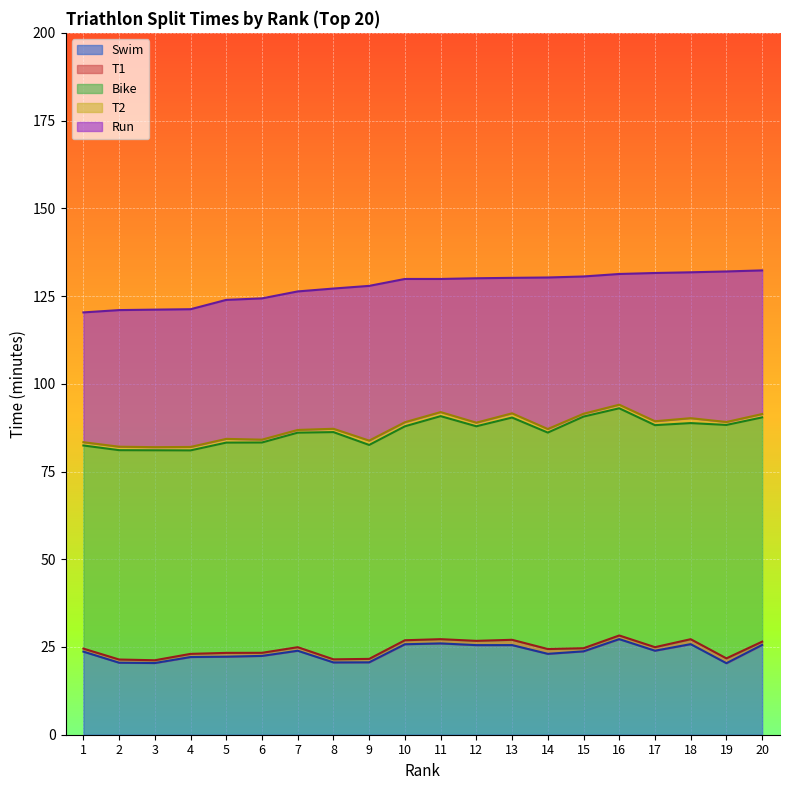

What is the sum of the Swim values at 20 and 6?

48.0